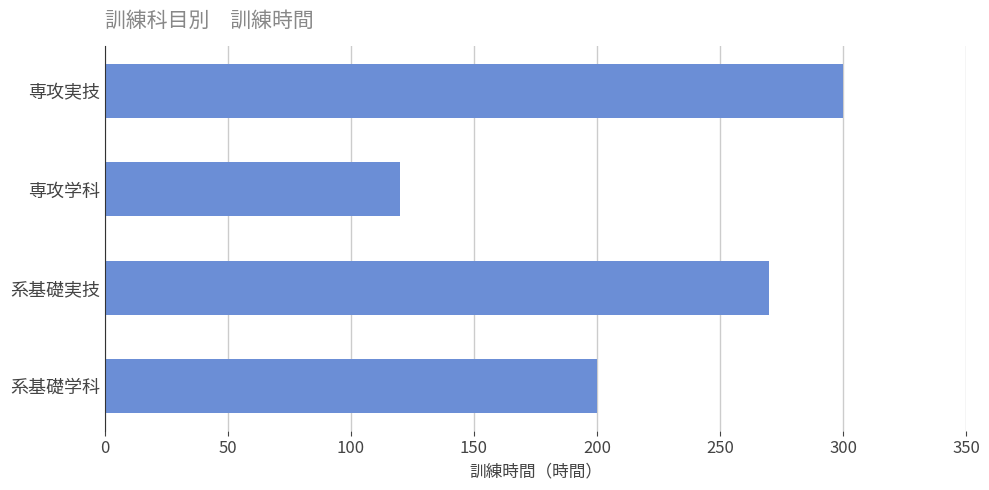

What is the smallest value displayed?

120